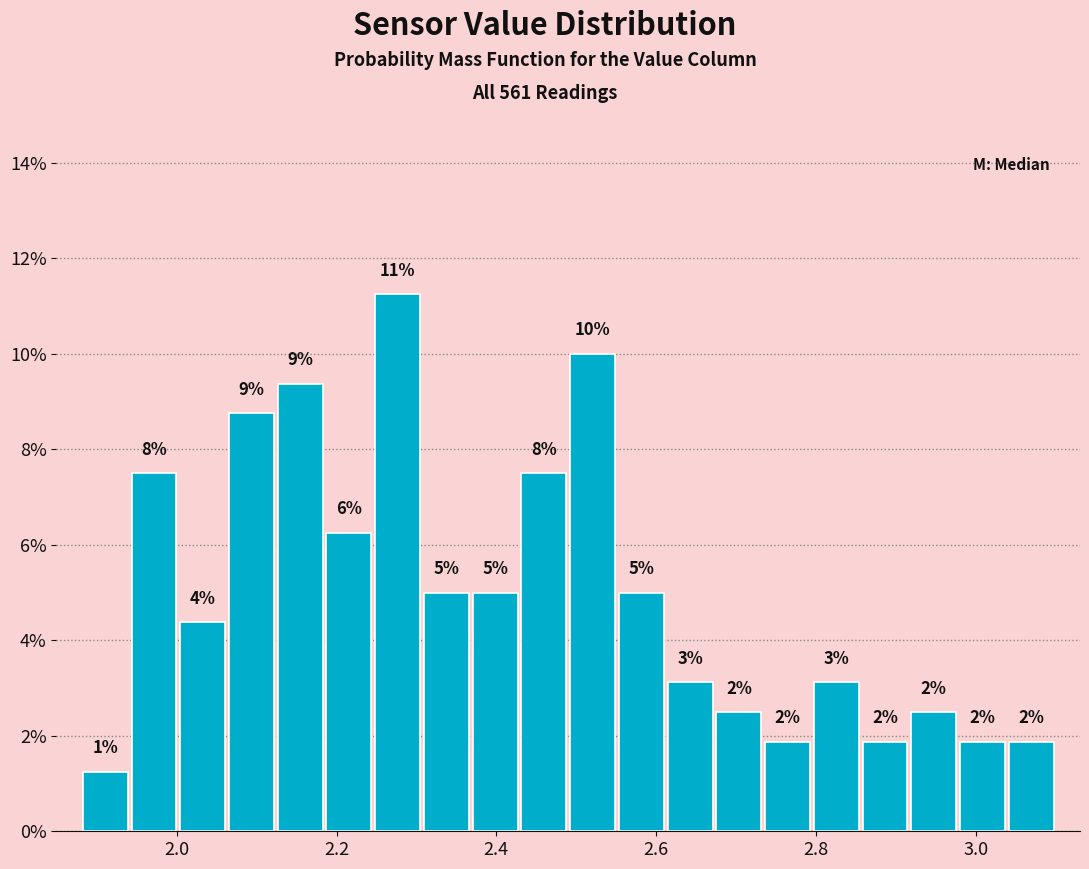

Read against the x-axis, roughly where is the centre of the tallest bar?

2.28